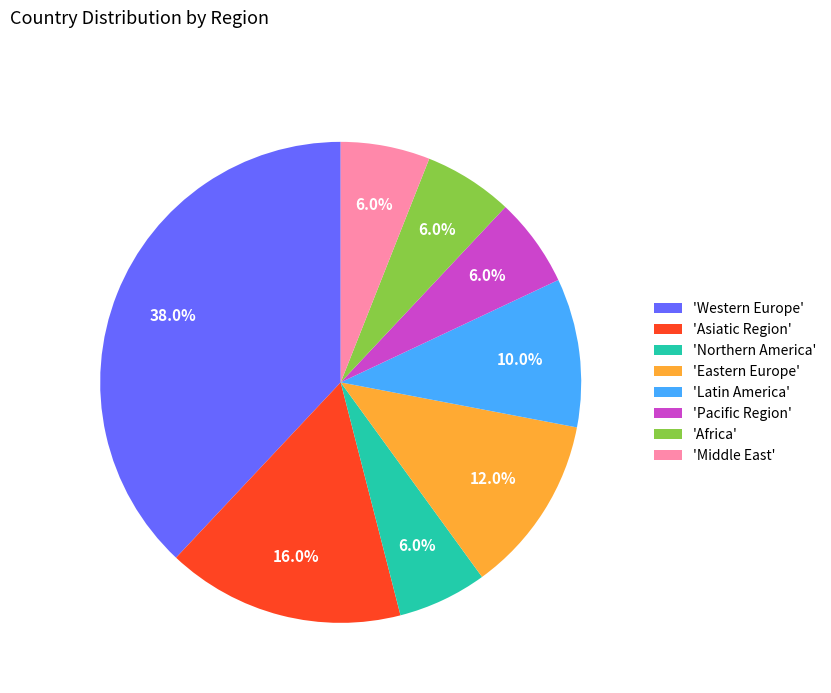

What is the largest slice in the pie chart?

'Western Europe'